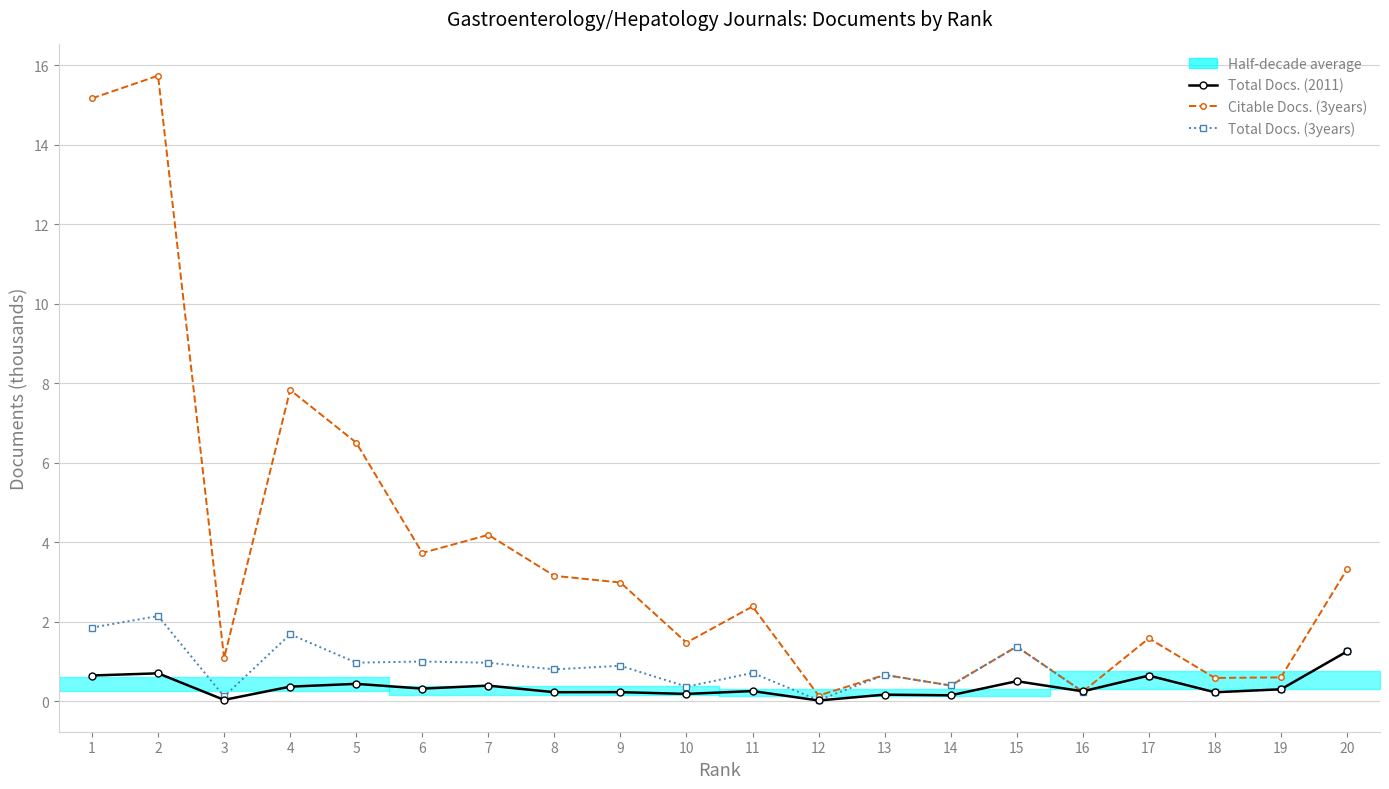

Which series changed the most between 2 and 5?

Citable Docs. (3years)